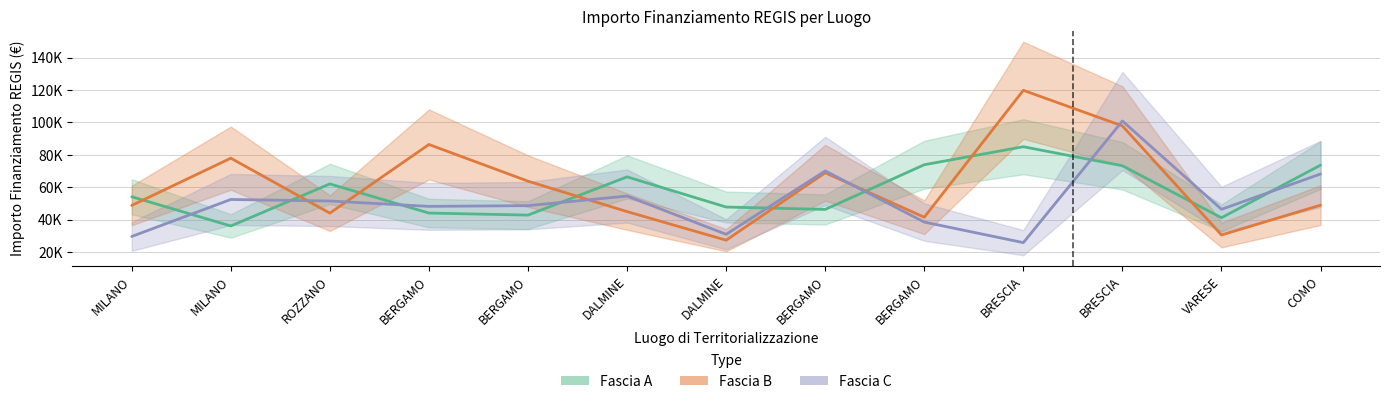

Reading right to left, list all the values displayed in this chart.

Fascia A: COMO=73636.1	VARESE=41196.6	BRESCIA=73250.1	BRESCIA=84977.9	BERGAMO=73886.6	BERGAMO=46312.5	DALMINE=47794.5	DALMINE=66393.6	BERGAMO=42816.5	BERGAMO=44080.6	ROZZANO=62062.4	MILANO=36123.8	MILANO=54144.9
Fascia B: COMO=48957.9	VARESE=30558.8	BRESCIA=97812.0	BRESCIA=119783.4	BERGAMO=41496.0	BERGAMO=68925.6	DALMINE=27342.9	DALMINE=44978.7	BERGAMO=63747.5	BERGAMO=86371.0	ROZZANO=44036.1	MILANO=77926.5	MILANO=48776.3
Fascia C: COMO=68180.1	VARESE=46386.6	BRESCIA=100847.1	BRESCIA=25842.4	BERGAMO=38513.5	BERGAMO=70077.9	DALMINE=30978.2	DALMINE=54577.6	BERGAMO=48646.7	BERGAMO=48200.6	ROZZANO=51504.7	MILANO=52455.4	MILANO=29640.7